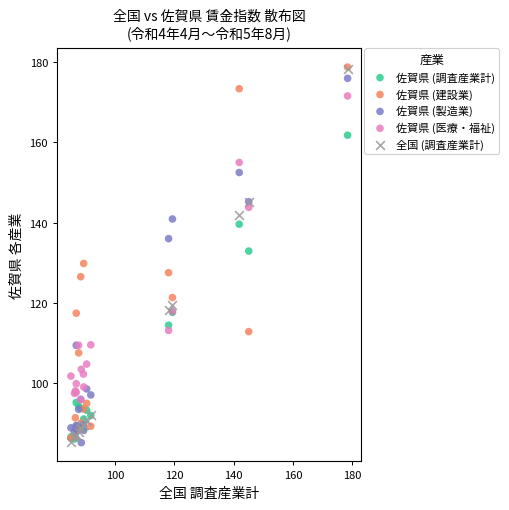

What are all the series names shown in the legend?

佐賀県 (調査産業計), 佐賀県 (建設業), 佐賀県 (製造業), 佐賀県 (医療・福祉), 全国 (調査産業計)